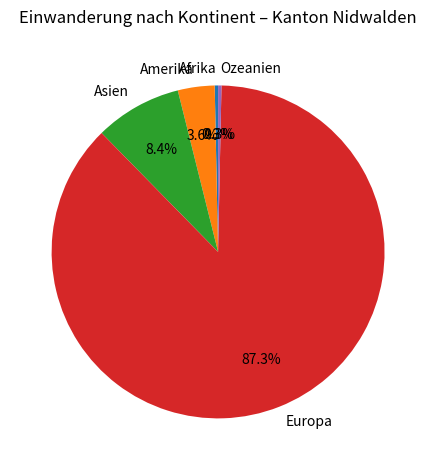

Is it true that Amerika is 4% of the pie?

True